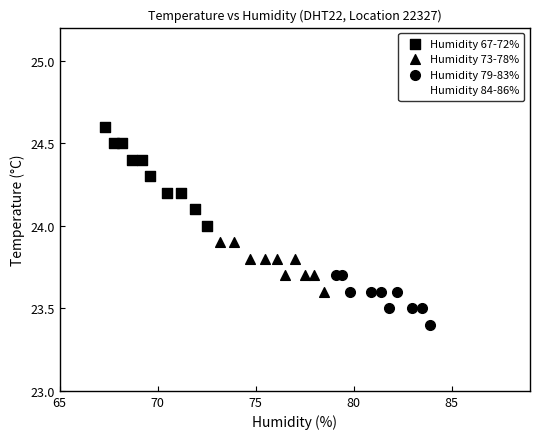

What are all the series names shown in the legend?

Humidity 67-72%, Humidity 73-78%, Humidity 79-83%, Humidity 84-86%